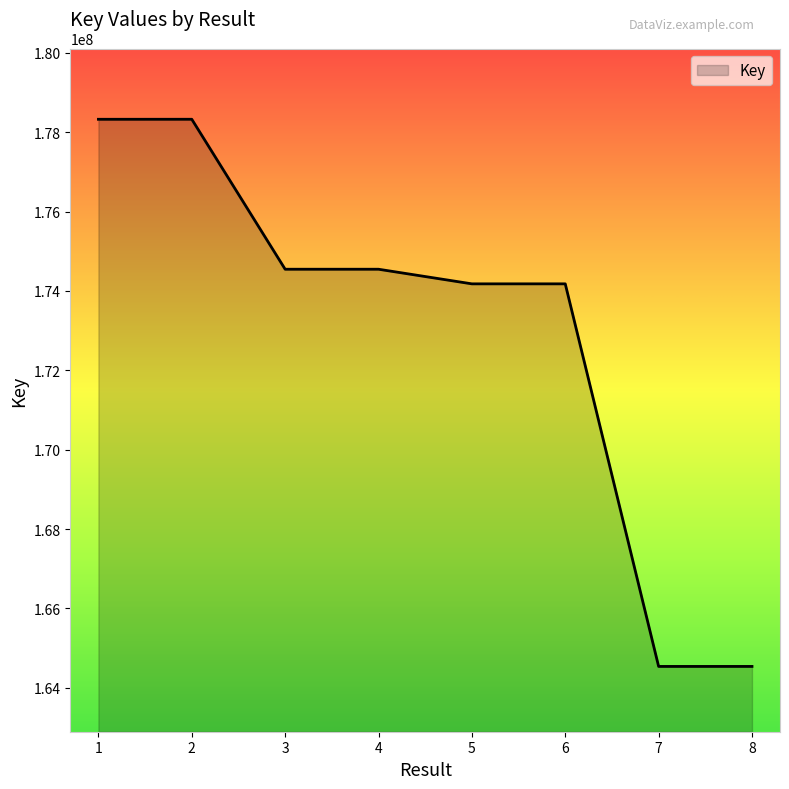

Where is the data nearest to the value 171433004?

5